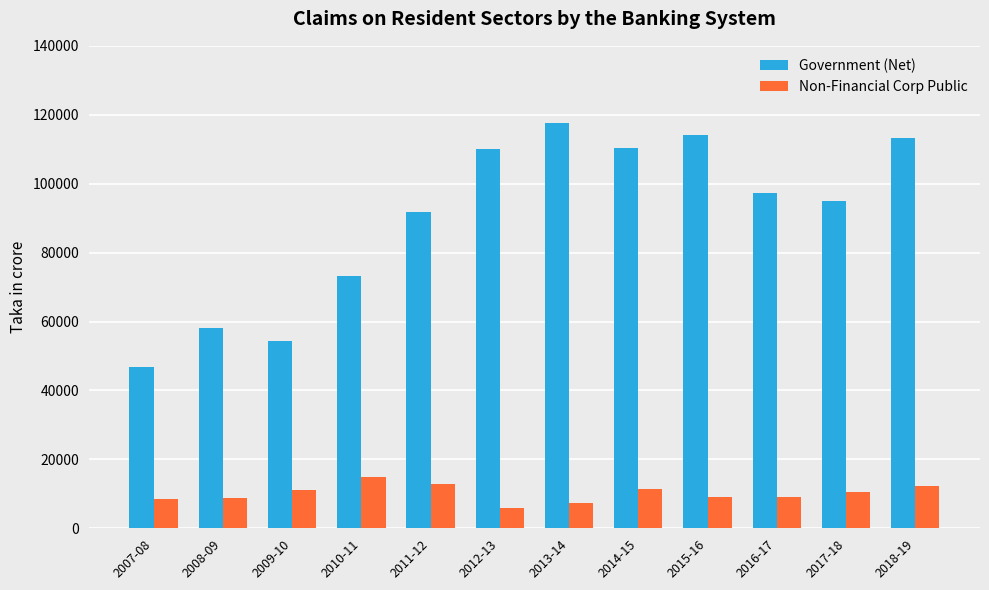

Where does the Government (Net) series first go above 97333?

2012-13